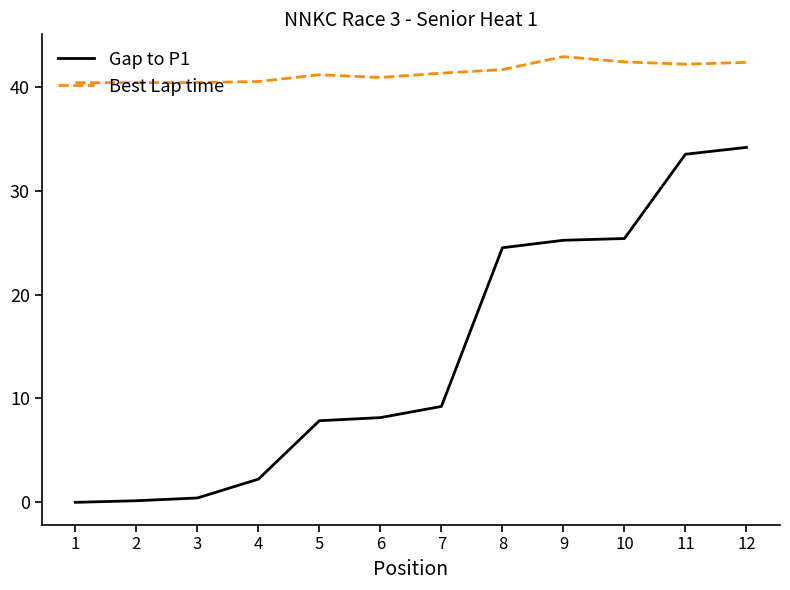

What are all the series names shown in the legend?

Gap to P1, Best Lap time